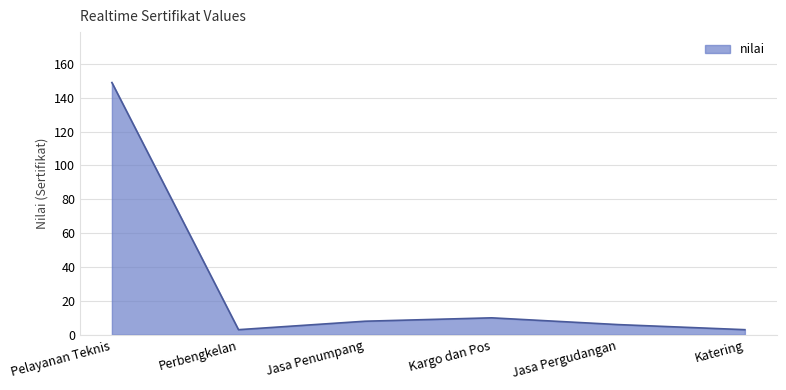

Which category has the highest value across all series?

Pelayanan Teknis